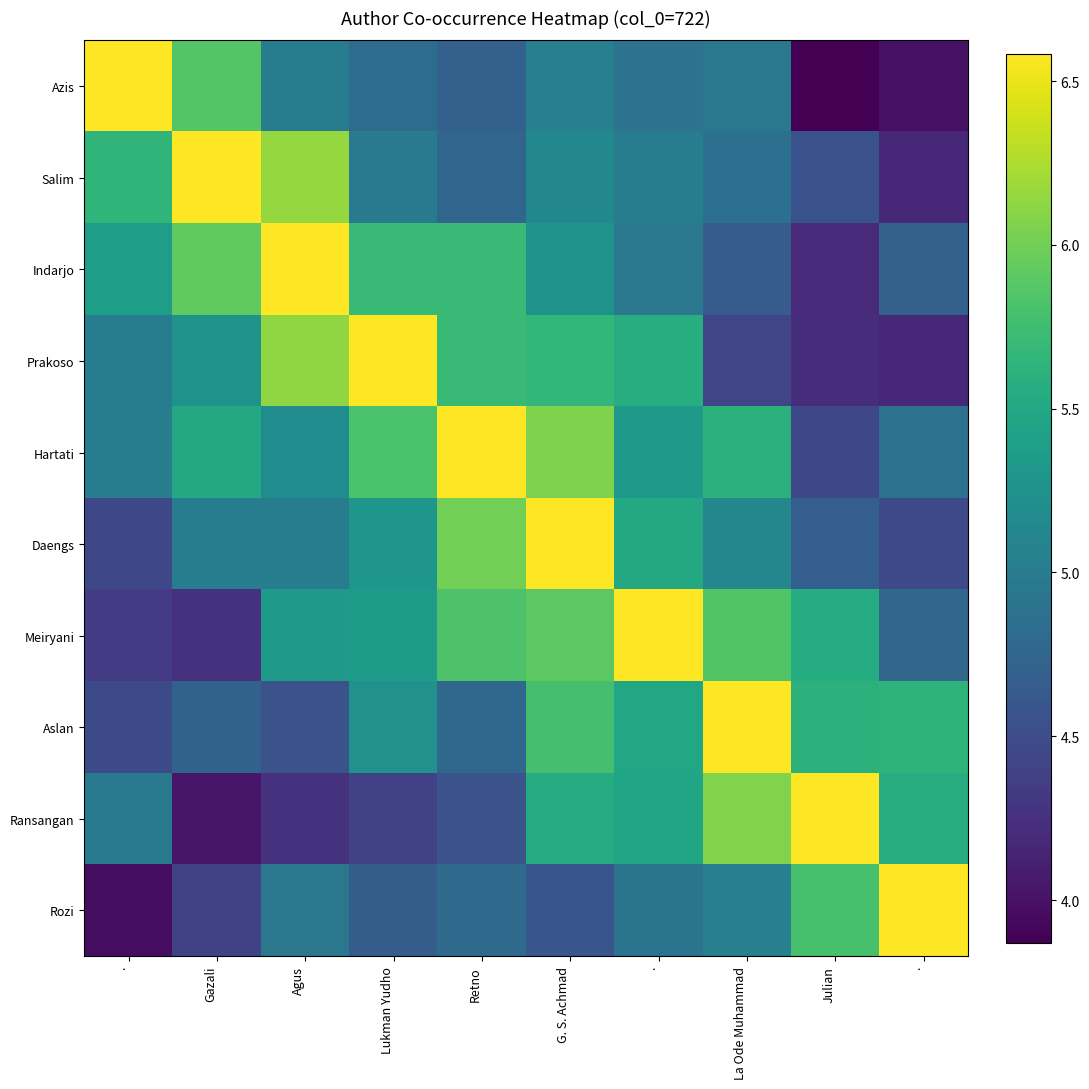

At which category is the sum across all series the highest?

G. S. Achmad